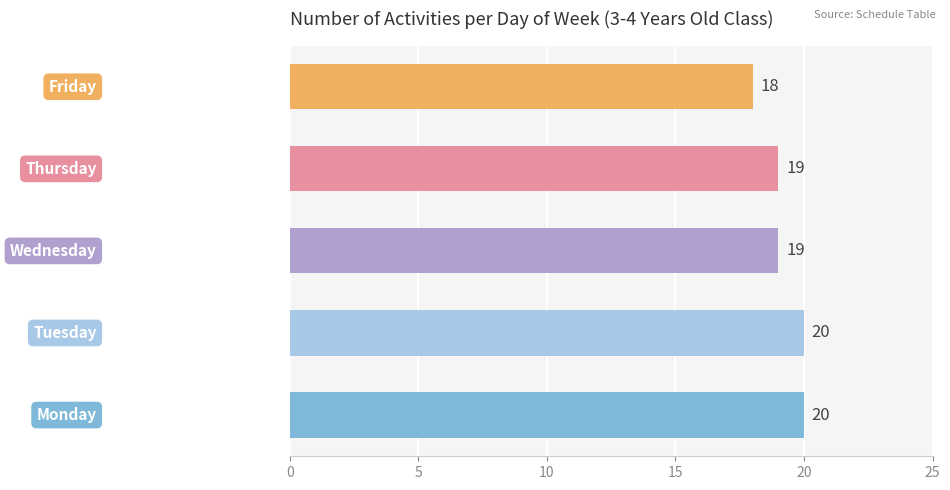

What is the maximum value shown in the chart?

20